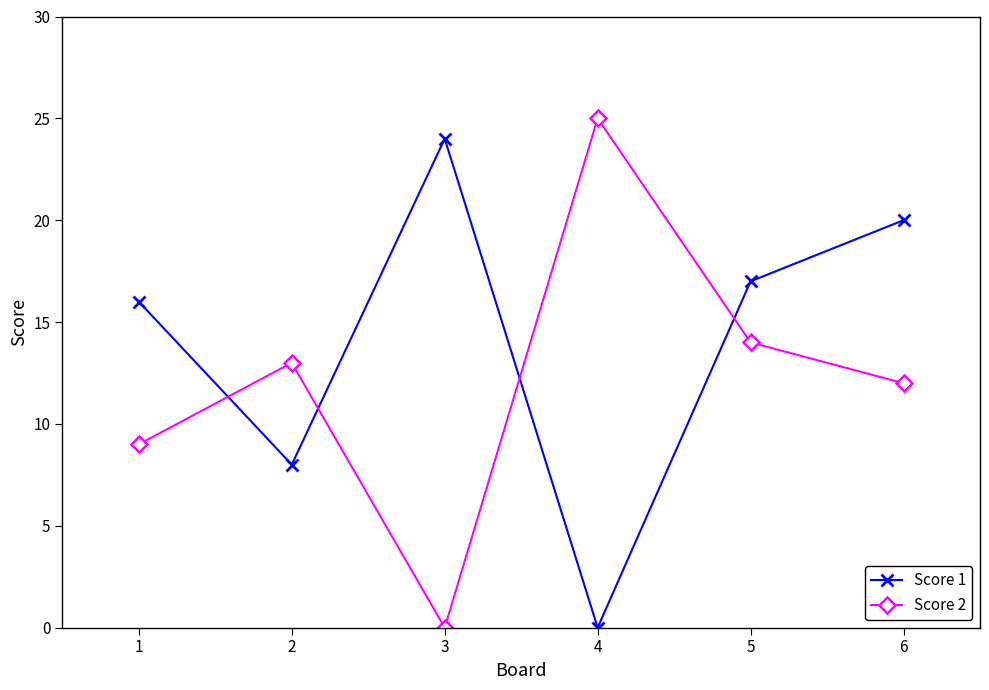

The Score 1 series shows 0 at 4. True or false?

True